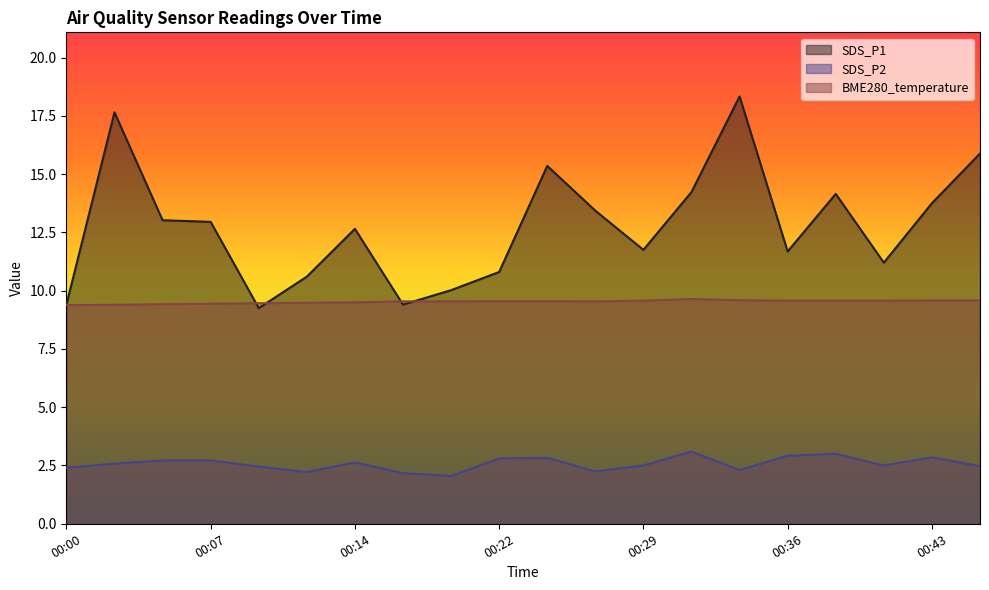

Where is SDS_P2 nearest to the value 2?

00:19